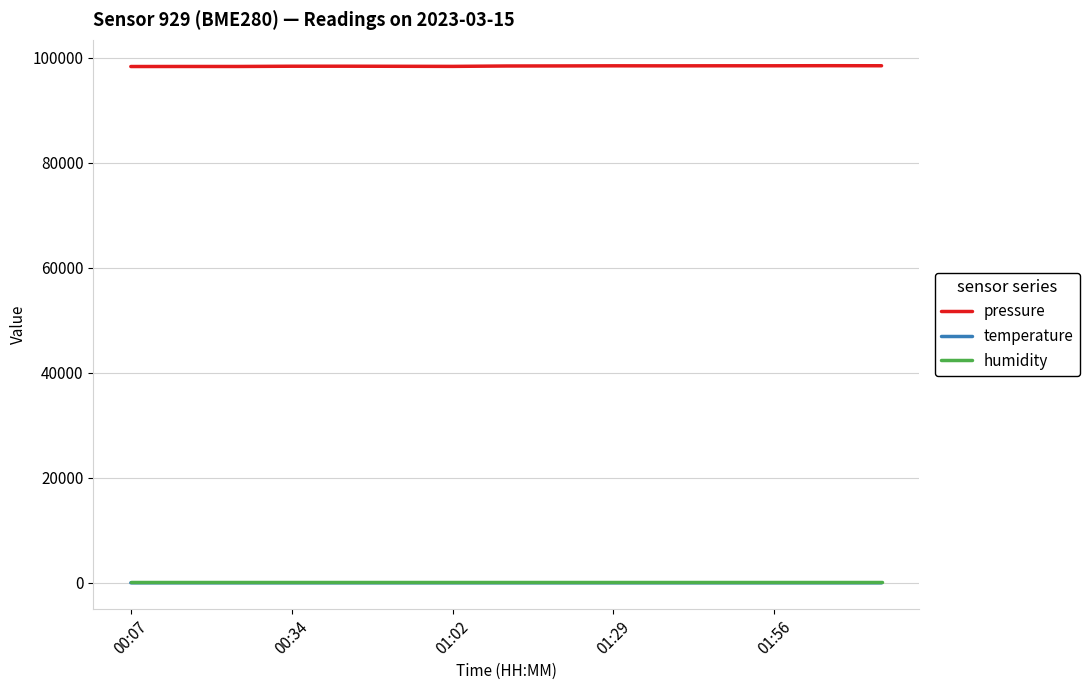

True or false: temperature and pressure cross at least once.

False